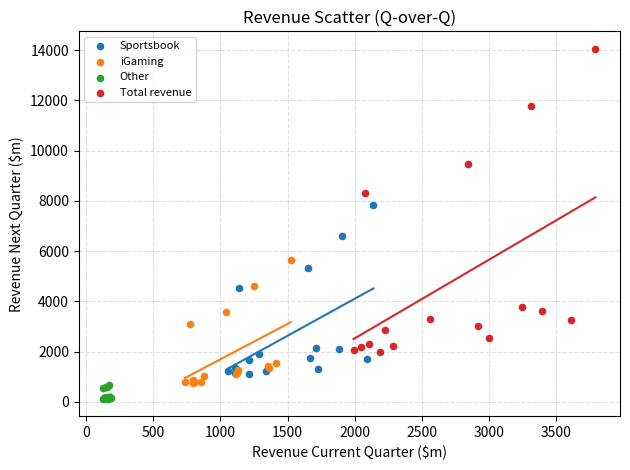

Which series reaches the maximum Y coordinate?

Total revenue